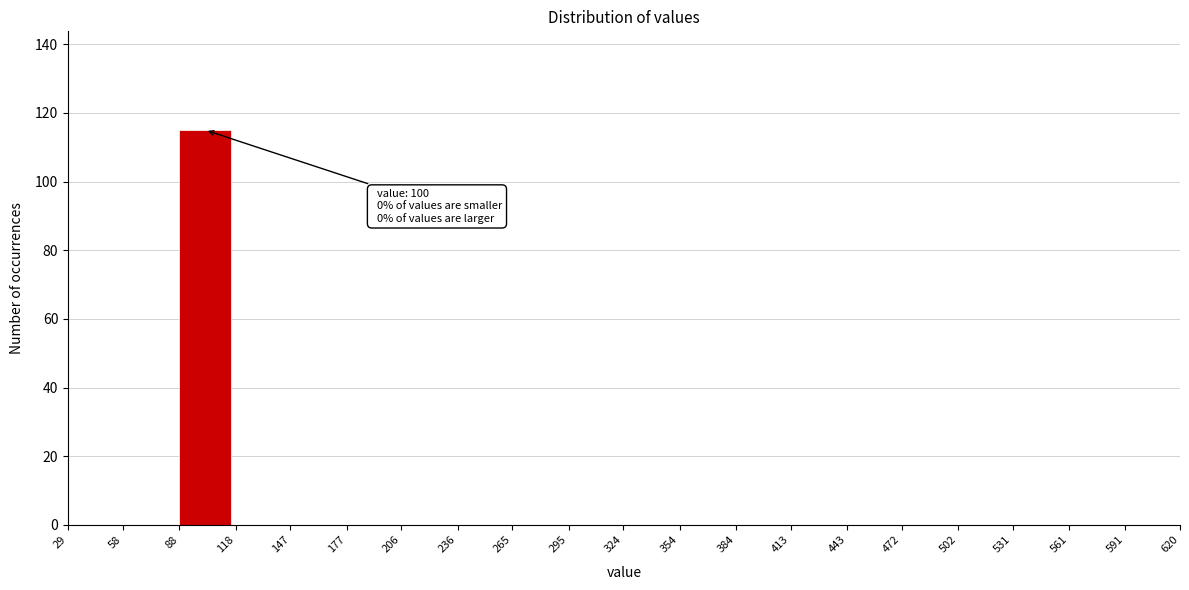

Which range on the x-axis has the tallest bar?

88 to 118